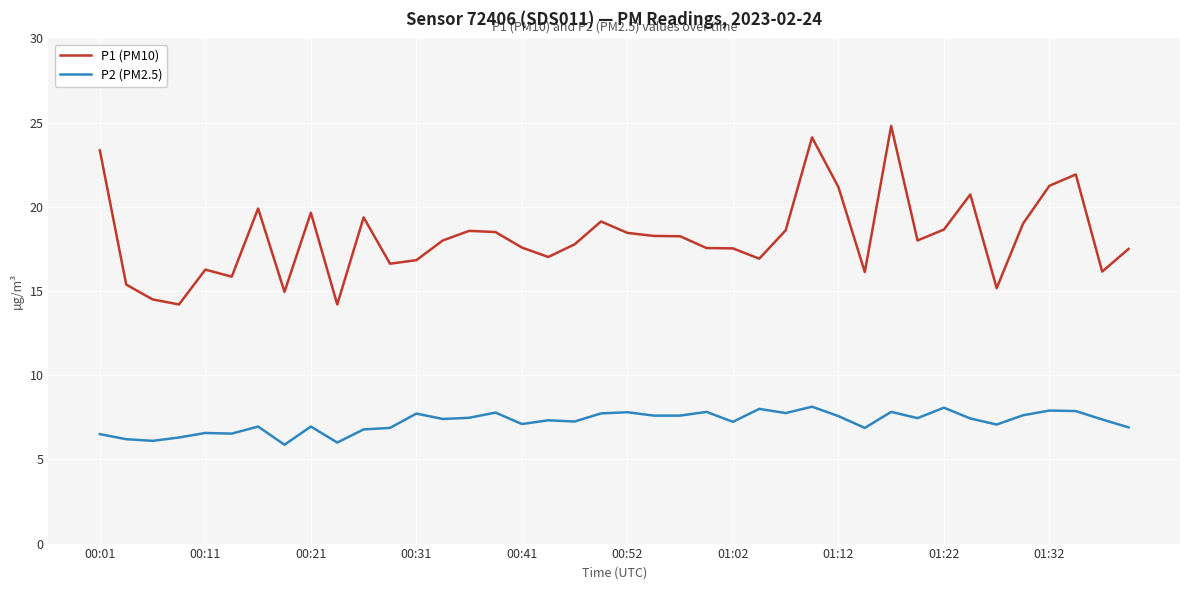

True or false: P2 (PM2.5) and P1 (PM10) intersect in this chart.

False